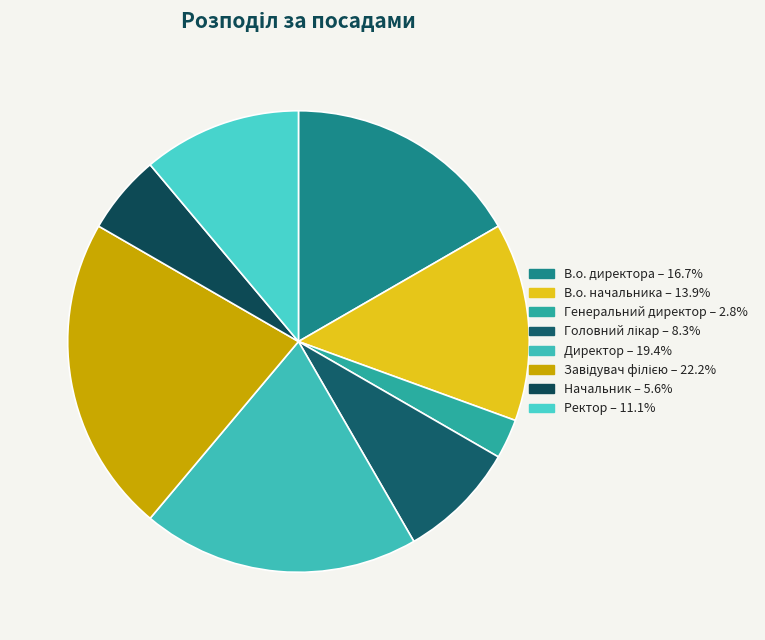

To the nearest percent, what percentage of the pie is В.о. начальника?

14%